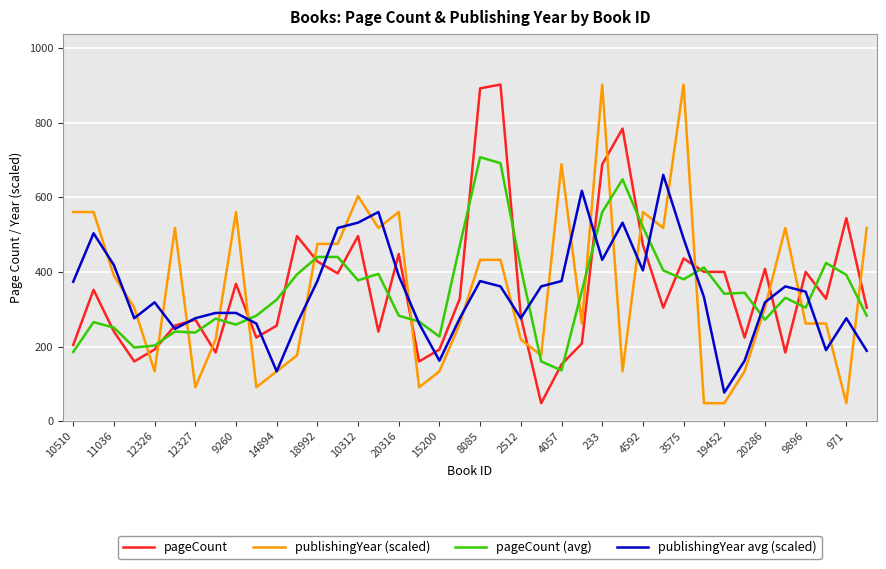

What is the maximum value shown in the chart?

902.0